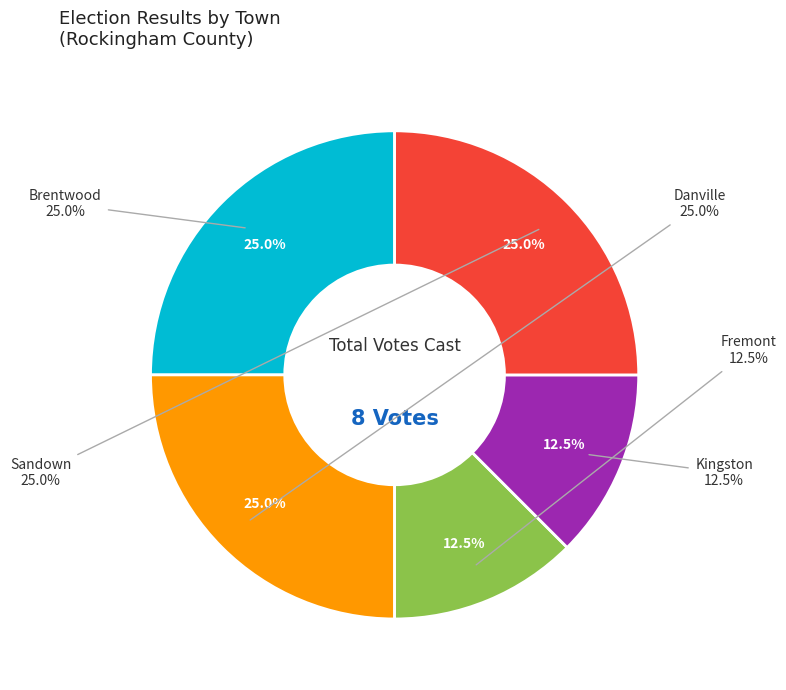

To the nearest percent, what portion does Fremont represent?

12%